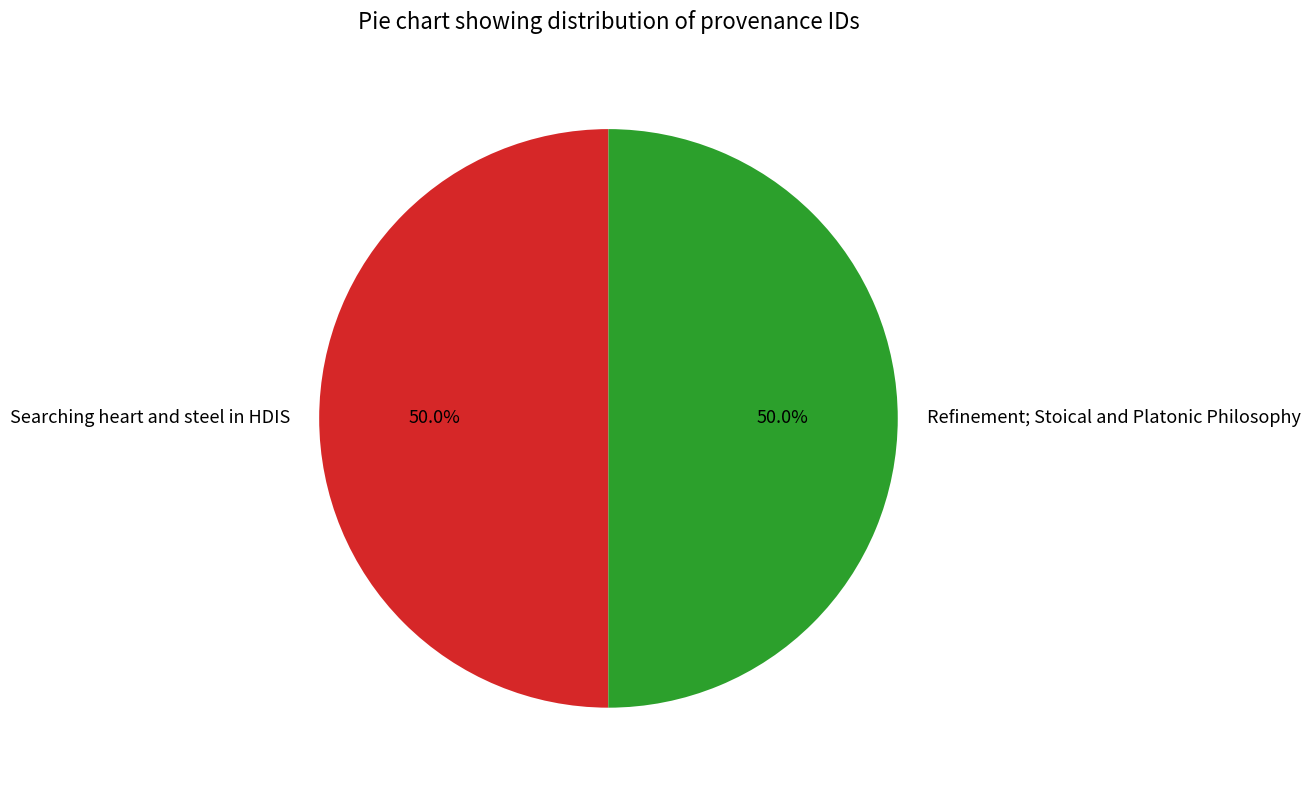

The Searching heart and steel in HDIS slice represents 50% of the pie. True or false?

True